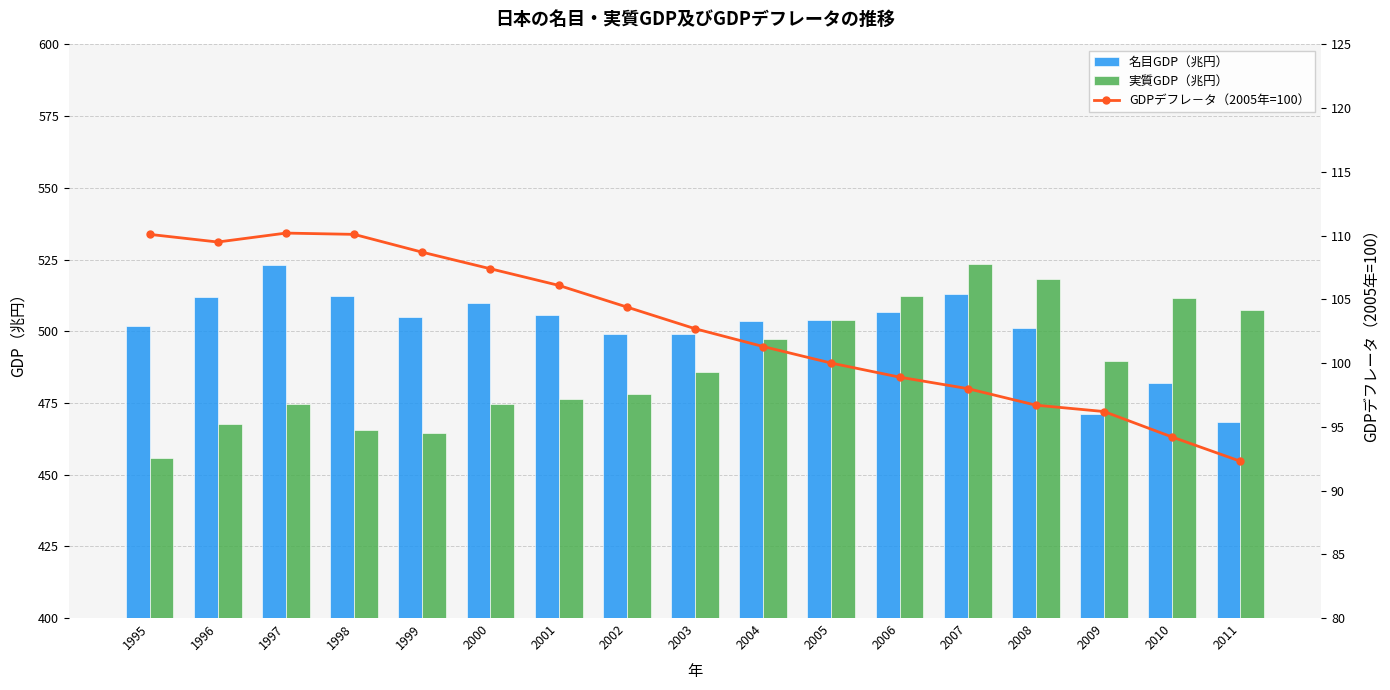

Between 2007 and 2009, which series saw the biggest shift?

名目GDP（兆円）